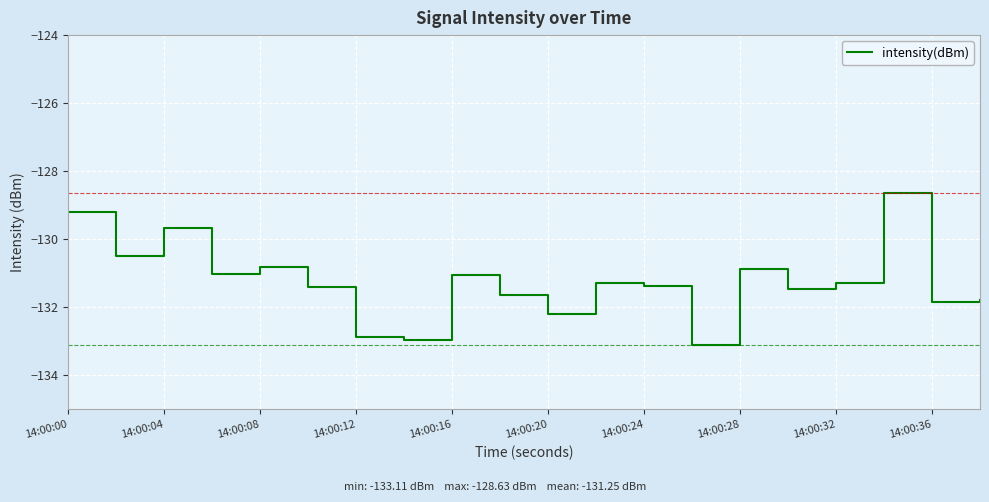

What is the minimum value shown in the chart?

-133.1